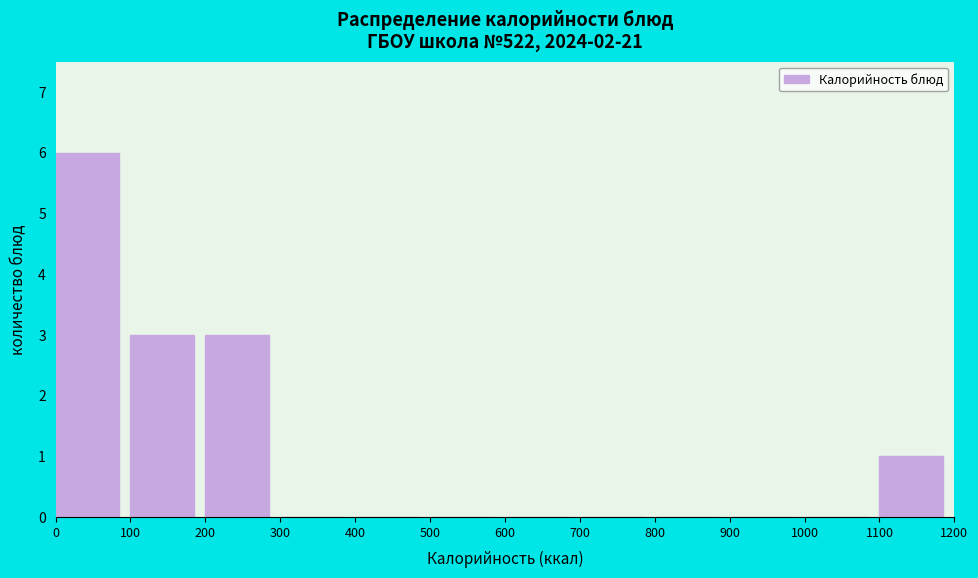

Which range on the x-axis has the tallest bar?

0 to 100